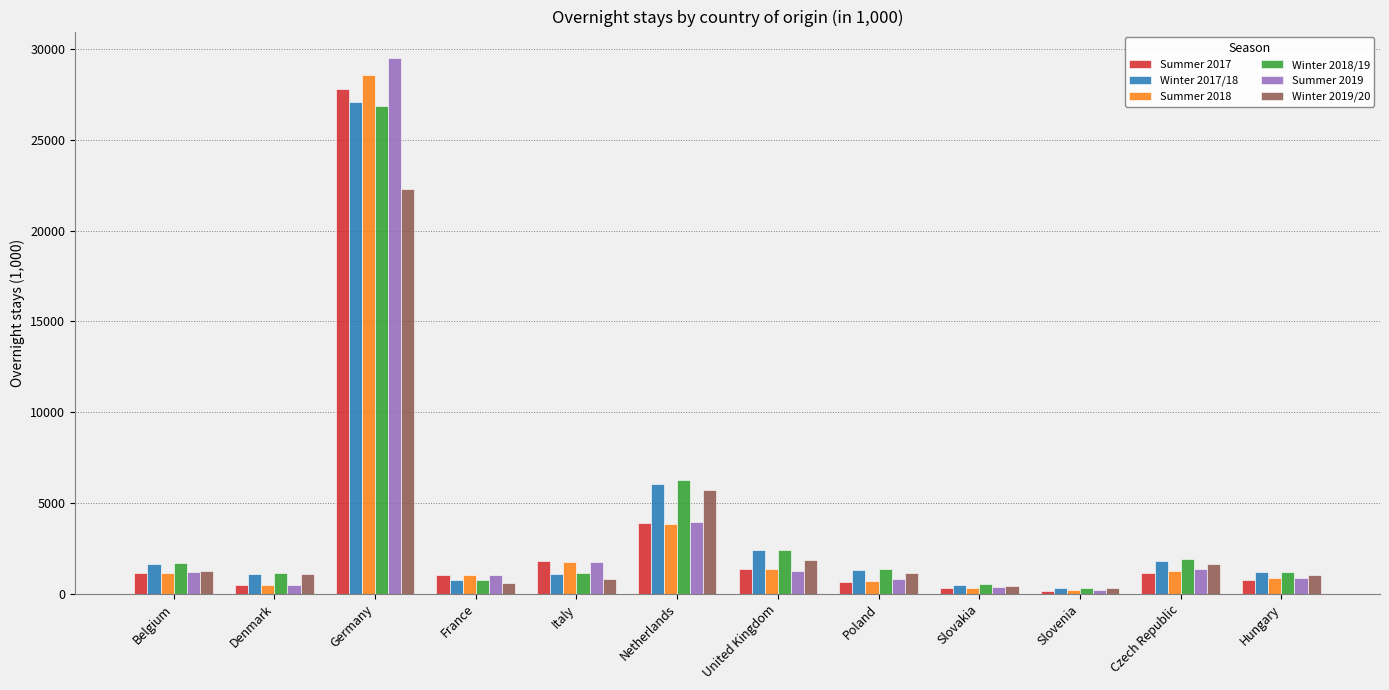

What is the label of the 1st bar from the left?

Belgium